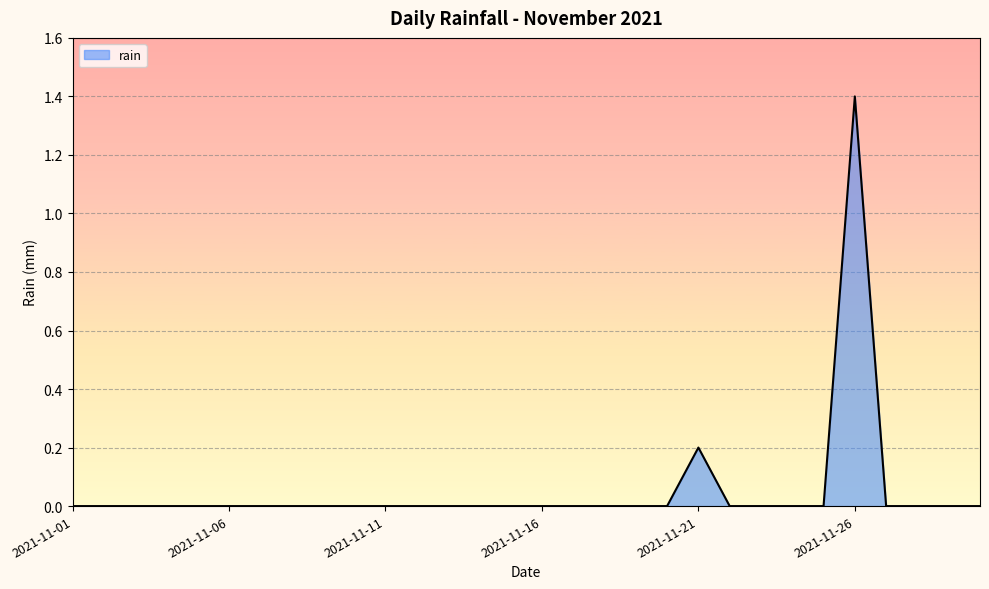

What is the difference between the maximum and minimum values?

1.4